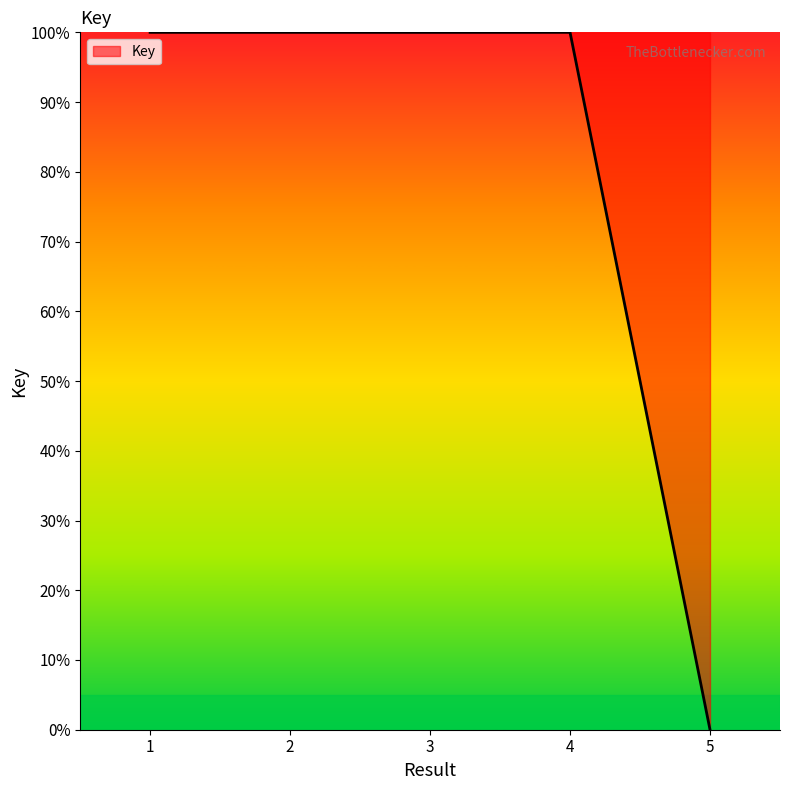

How many lines are shown in the chart?

1